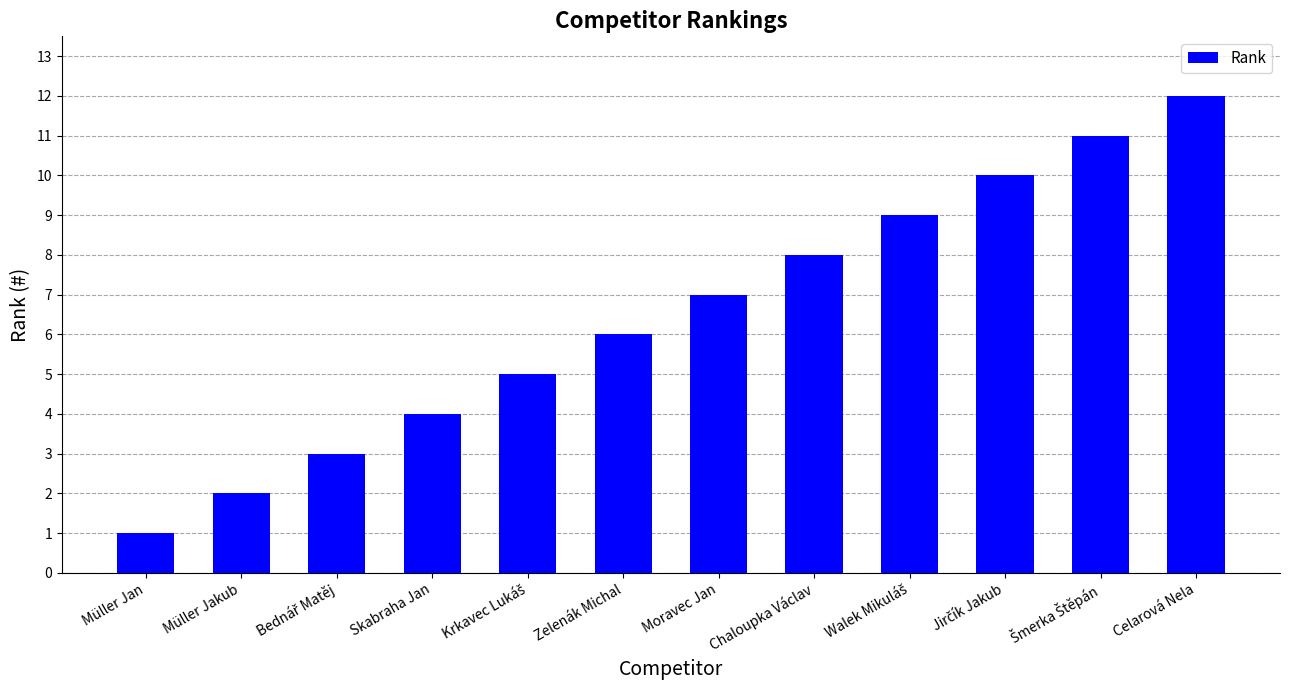

Are the bars horizontal?

No